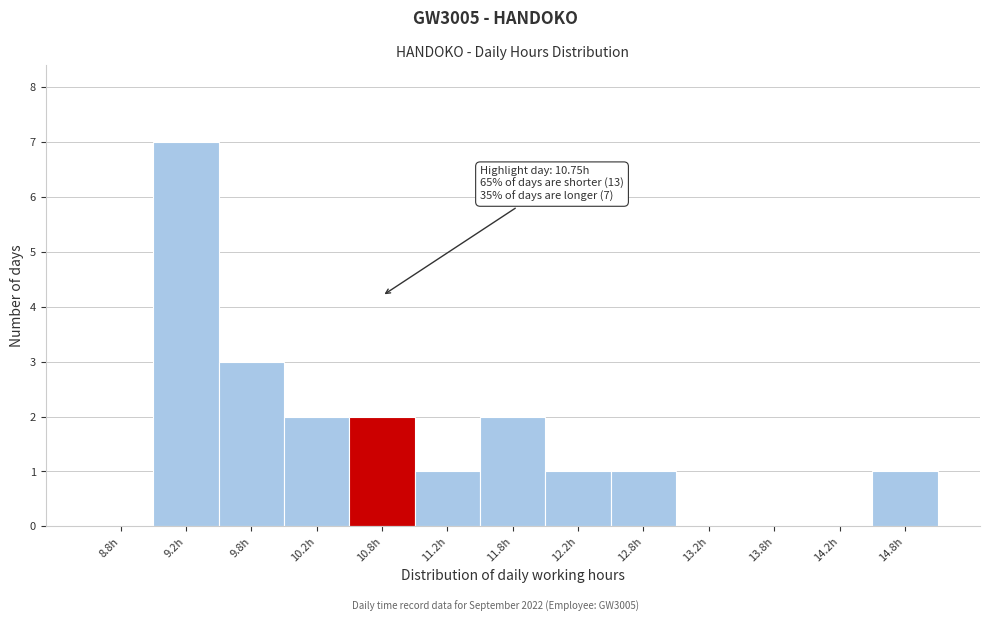

Which range on the x-axis has the tallest bar?

9.0 to 9.5